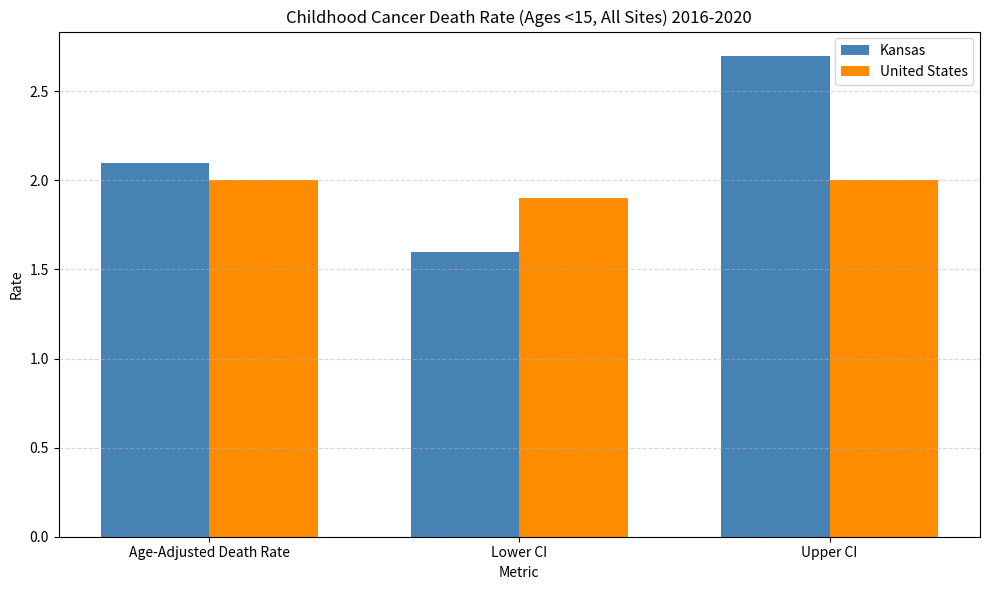

Which series has the largest total across all categories?

Kansas